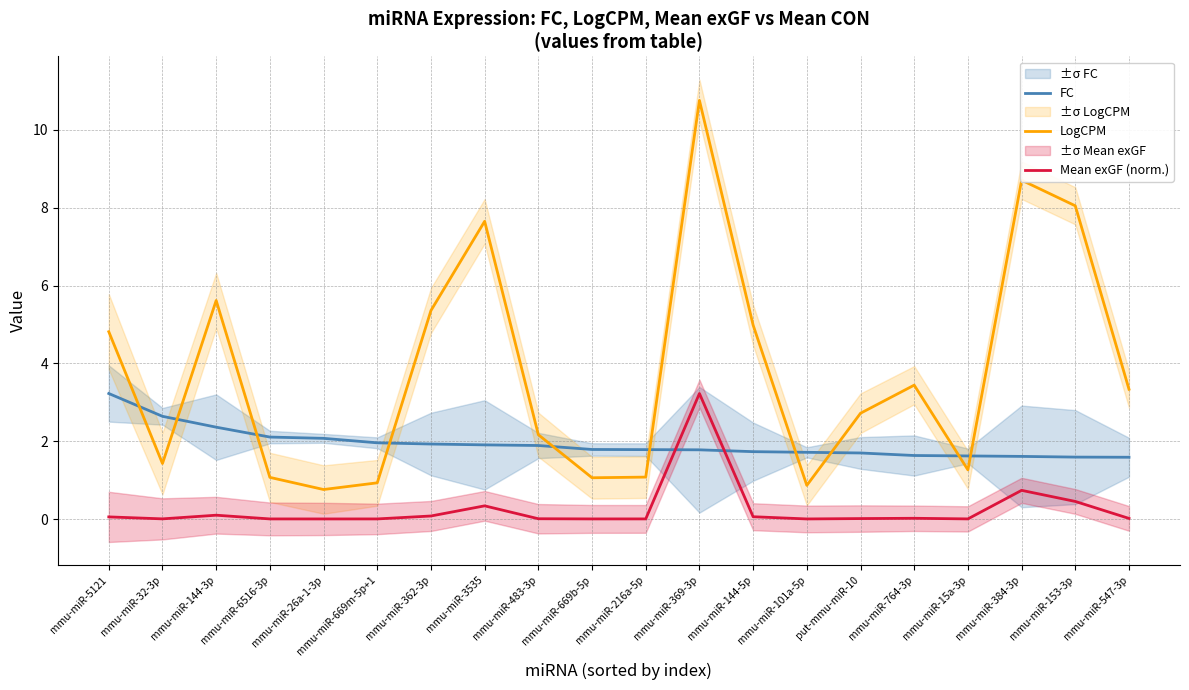

What are all the series names shown in the legend?

FC, LogCPM, Mean exGF (norm.)